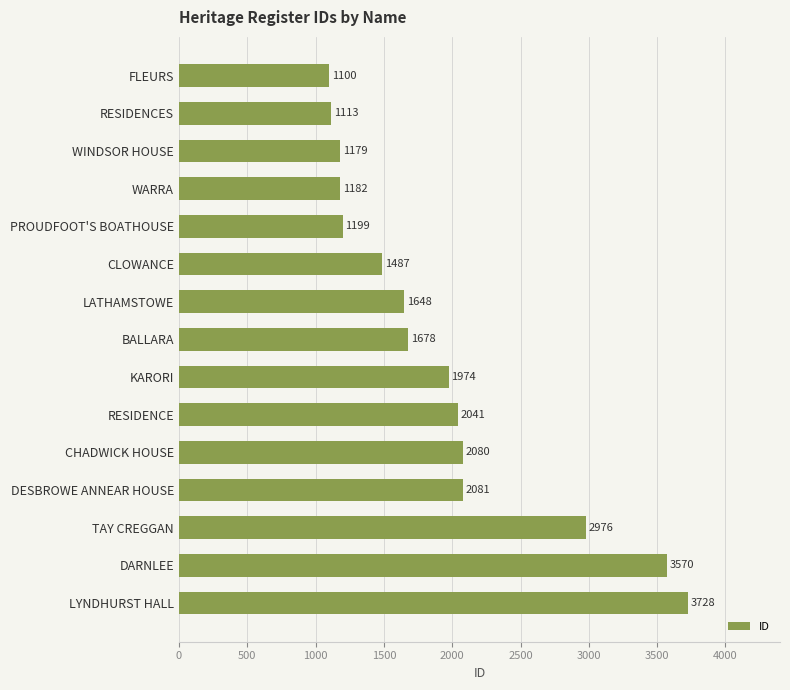

Rank the categories by value from highest to lowest.

LYNDHURST HALL, DARNLEE, TAY CREGGAN, DESBROWE ANNEAR HOUSE, CHADWICK HOUSE, RESIDENCE, KARORI, BALLARA, LATHAMSTOWE, CLOWANCE, PROUDFOOT'S BOATHOUSE, WARRA, WINDSOR HOUSE, RESIDENCES, FLEURS